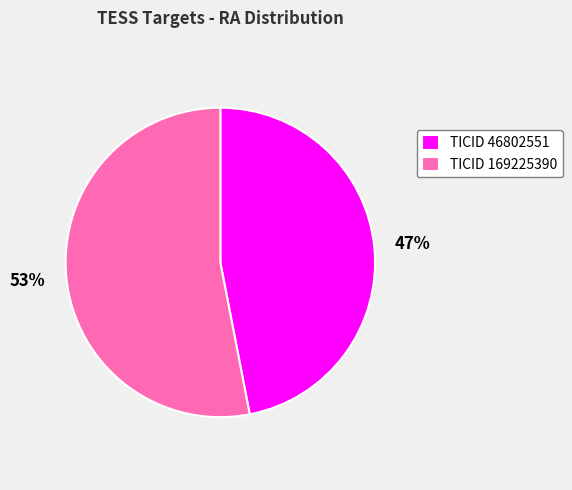

Which slice represents more than half of the pie?

TICID 169225390